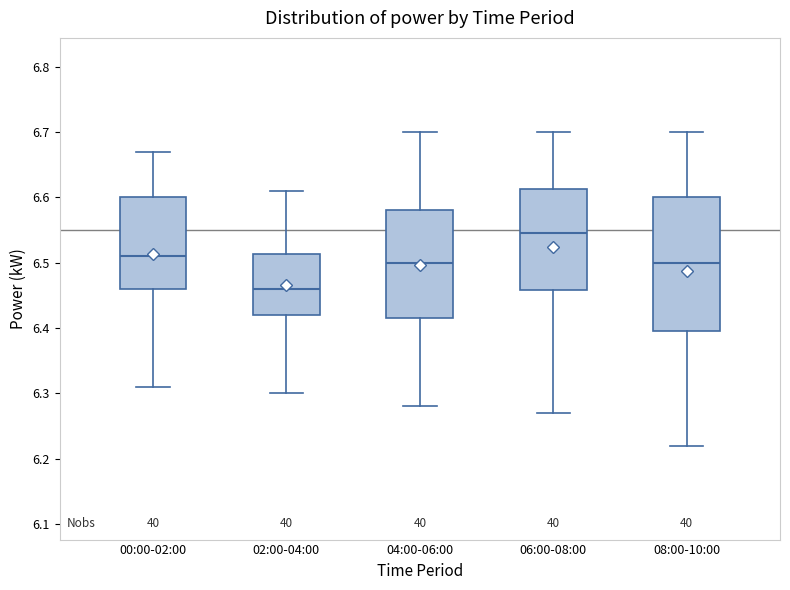

Which box has the lowest median line?

02:00-04:00